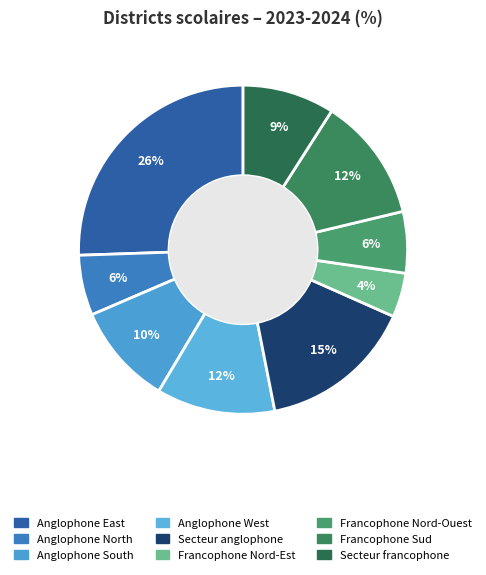

Is it true that Anglophone West is 1% of the pie?

False